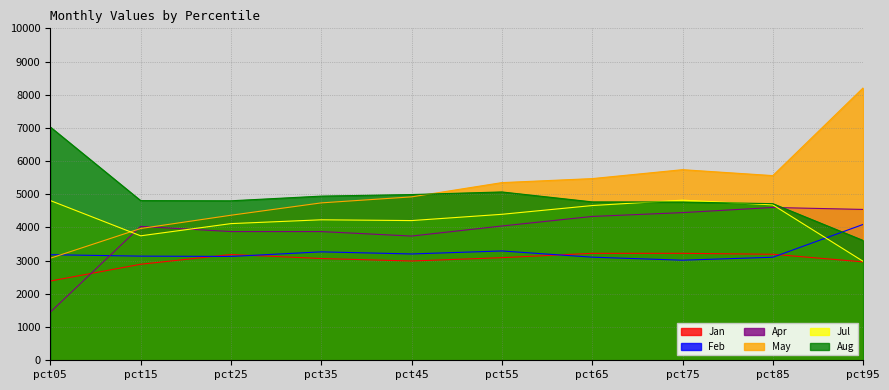

Which series has the largest total across all categories?

May